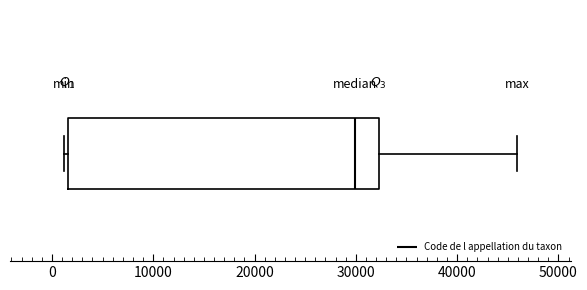

Where is the left edge of the box on the x-axis? The values are not printed on the chart, so give them approximately, as read against the axis.

2000